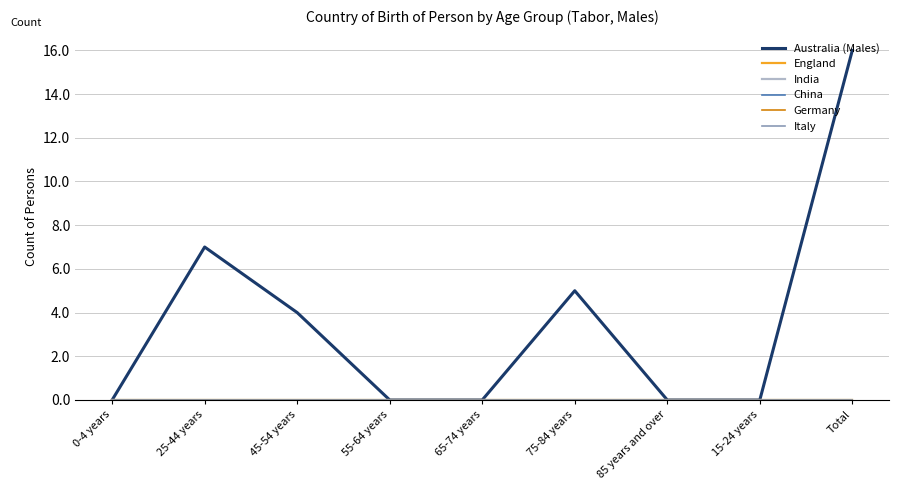

Which series changed the most between 45-54 years and 55-64 years?

Australia (Males)